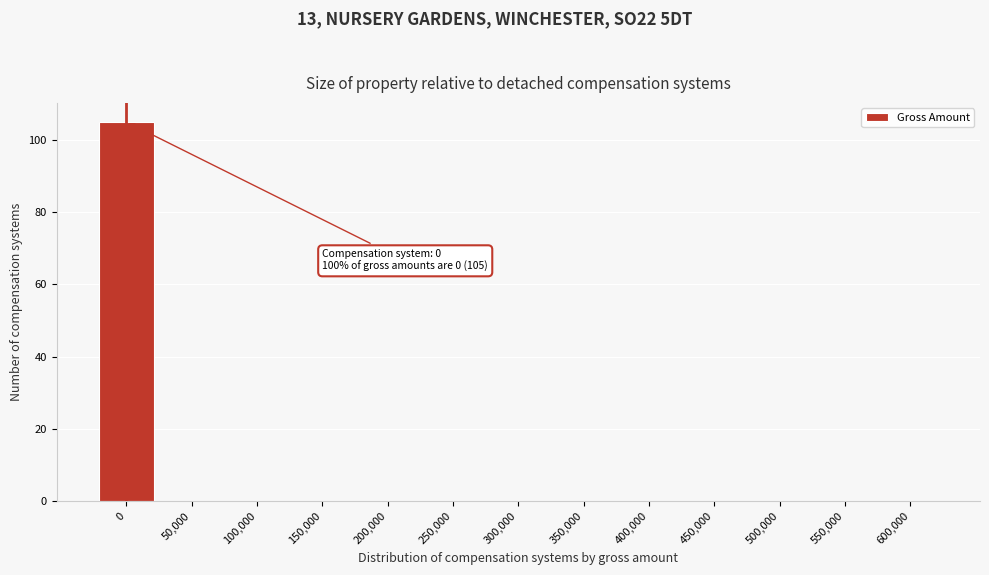

Reading left to right, extract all data points from this chart.

0=105	50,000=0	100,000=0	150,000=0	200,000=0	250,000=0	300,000=0	350,000=0	400,000=0	450,000=0	500,000=0	550,000=0	600,000=0